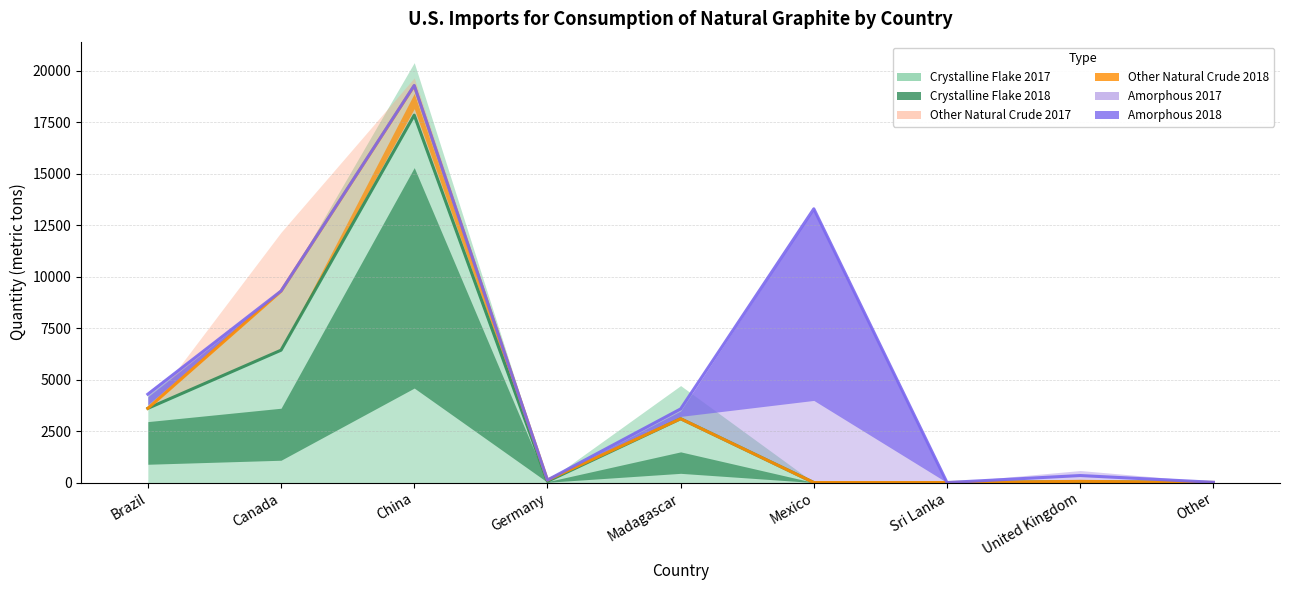

At which category does Other natural crude (2018) reach its first local peak?

Canada